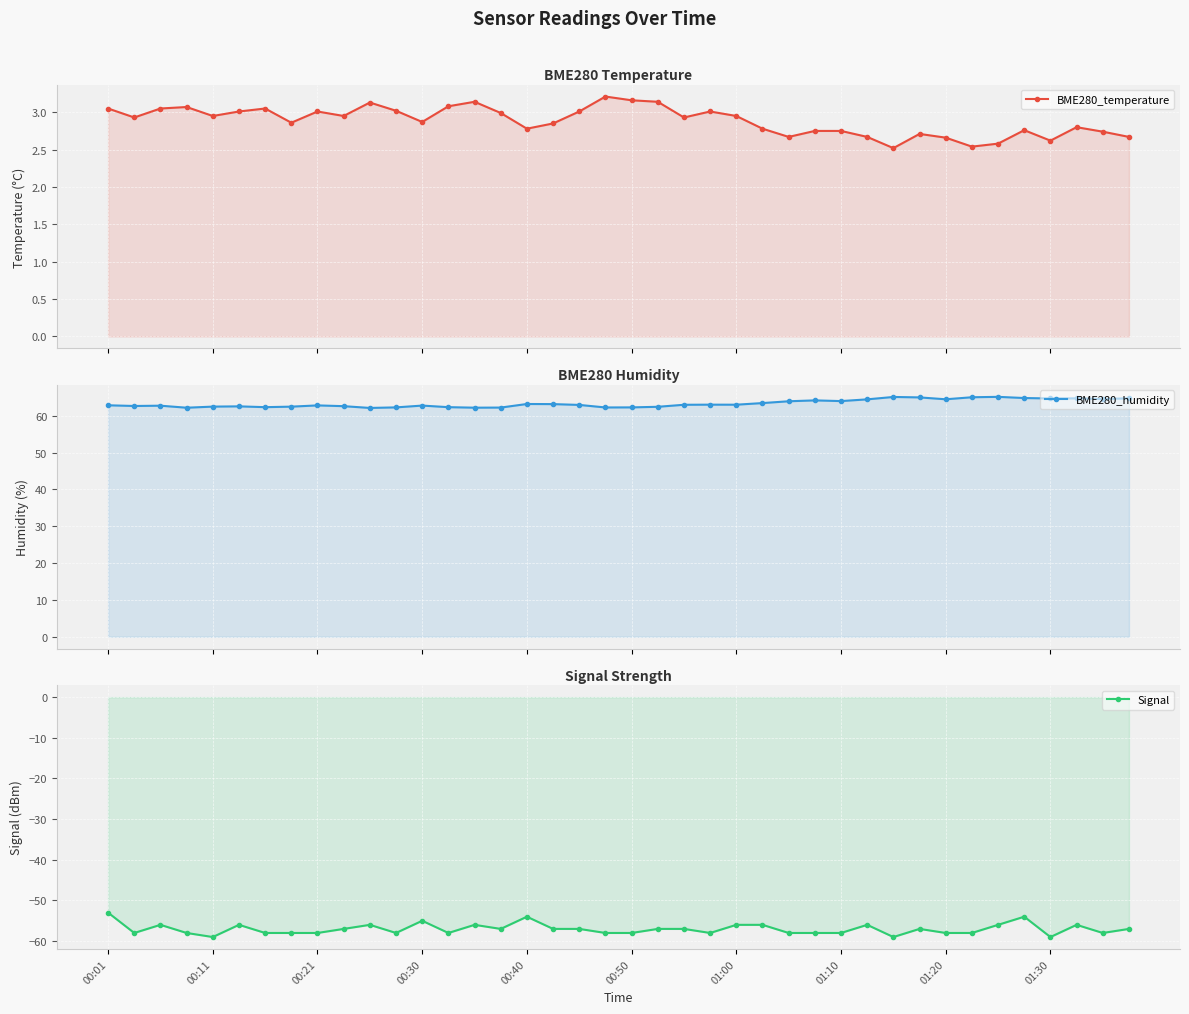

What is the value of the BME280_temperature point at the 14th from the left?

3.1